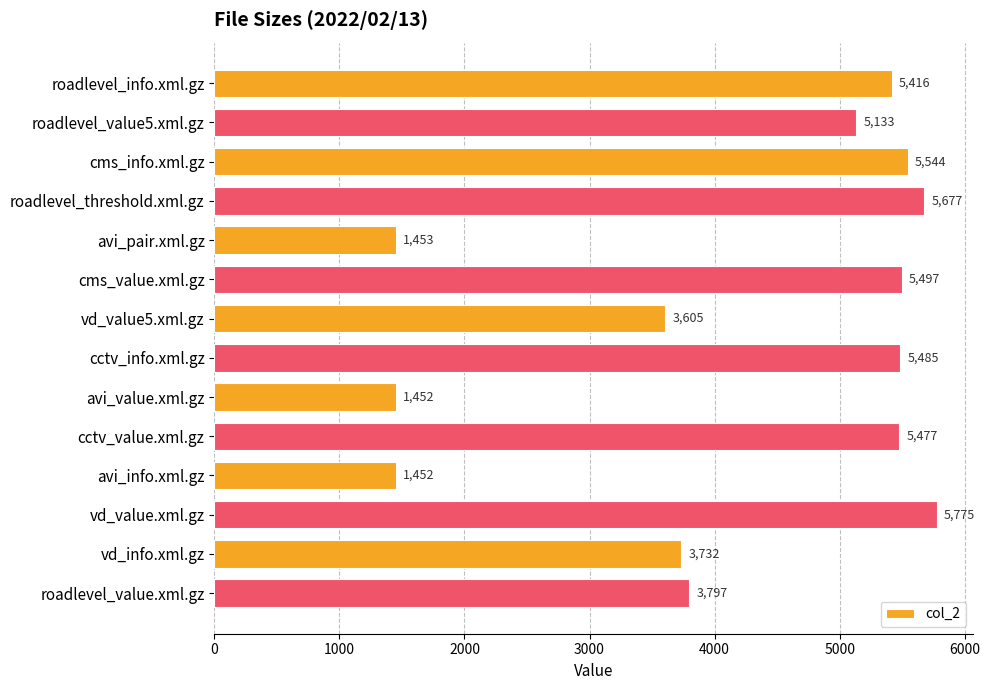

Reading top to bottom, extract all data points from this chart.

roadlevel_info.xml.gz=5416	roadlevel_value5.xml.gz=5133	cms_info.xml.gz=5544	roadlevel_threshold.xml.gz=5677	avi_pair.xml.gz=1453	cms_value.xml.gz=5497	vd_value5.xml.gz=3605	cctv_info.xml.gz=5485	avi_value.xml.gz=1452	cctv_value.xml.gz=5477	avi_info.xml.gz=1452	vd_value.xml.gz=5775	vd_info.xml.gz=3732	roadlevel_value.xml.gz=3797